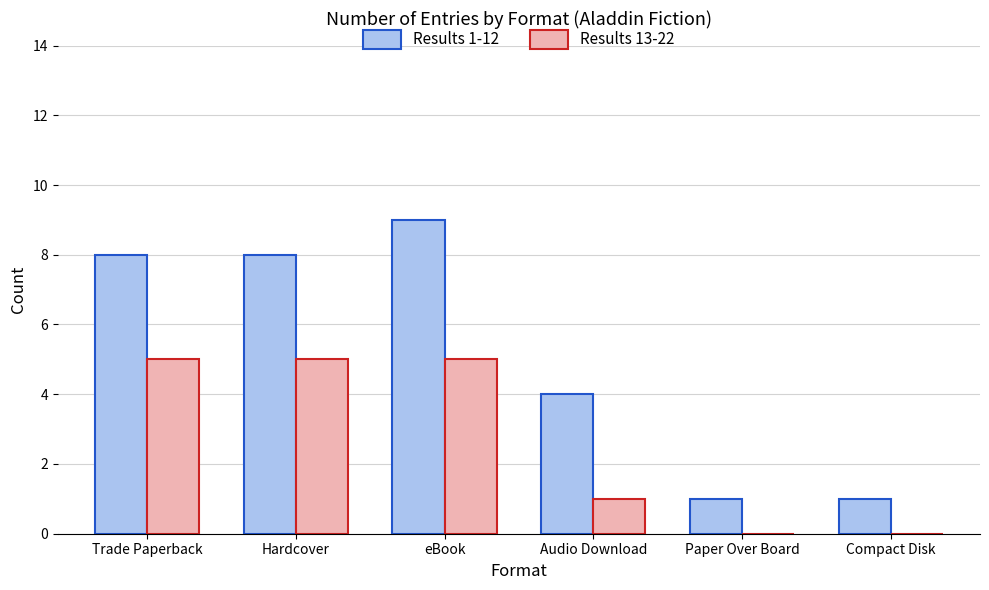

What is the maximum value shown in the chart?

9